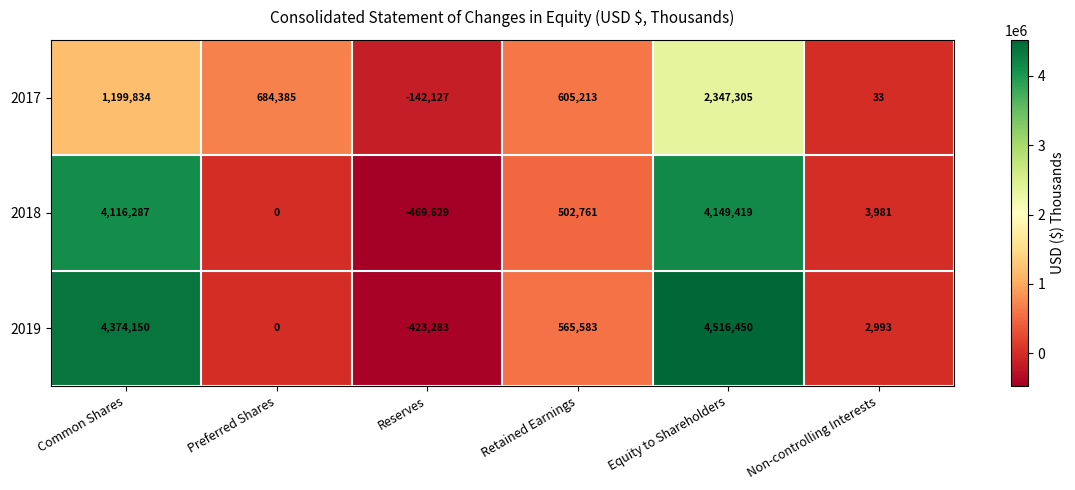

Reading left to right, extract all data points from this chart.

2017: Common Shares=1199834	Preferred Shares=684385	Reserves=-142127	Retained Earnings=605213	Equity to Shareholders=2347305	Non-controlling Interests=33
2018: Common Shares=4116287	Preferred Shares=0	Reserves=-469629	Retained Earnings=502761	Equity to Shareholders=4149419	Non-controlling Interests=3981
2019: Common Shares=4374150	Preferred Shares=0	Reserves=-423283	Retained Earnings=565583	Equity to Shareholders=4516450	Non-controlling Interests=2993